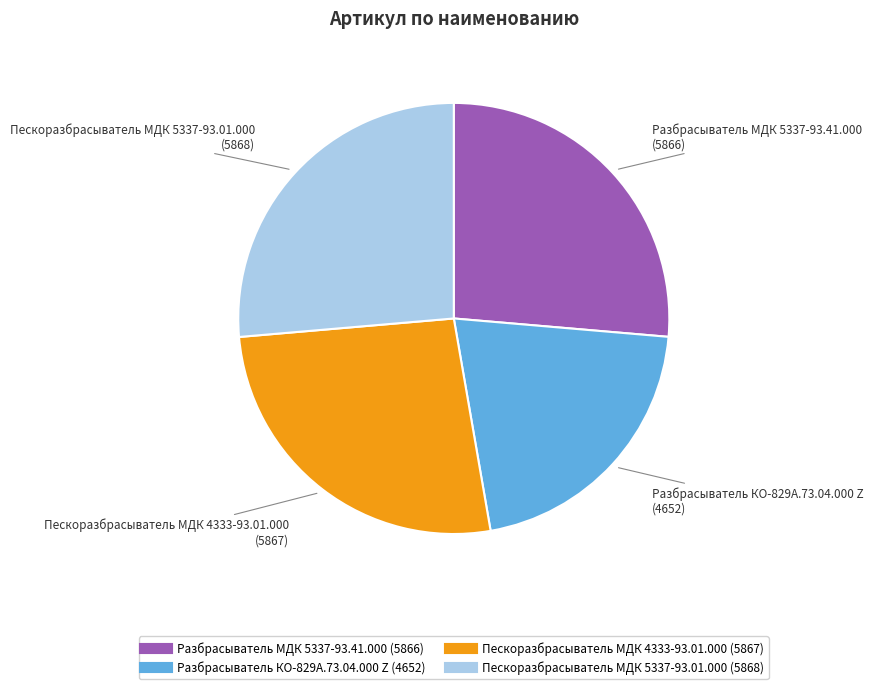

Between Пескоразбрасыватель МДК 4333-93.01.000 and Разбрасыватель КО-829А.73.04.000 Z, which is larger?

Пескоразбрасыватель МДК 4333-93.01.000